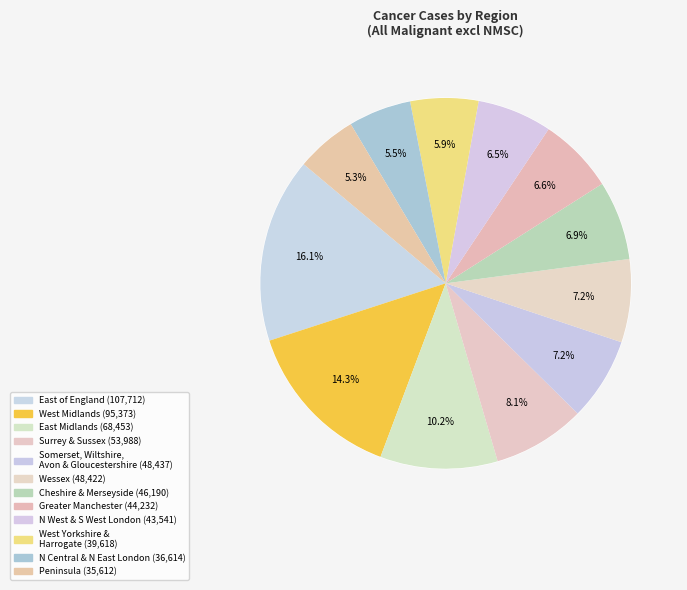

Between Surrey & Sussex and North West & South West London, which is larger?

Surrey & Sussex